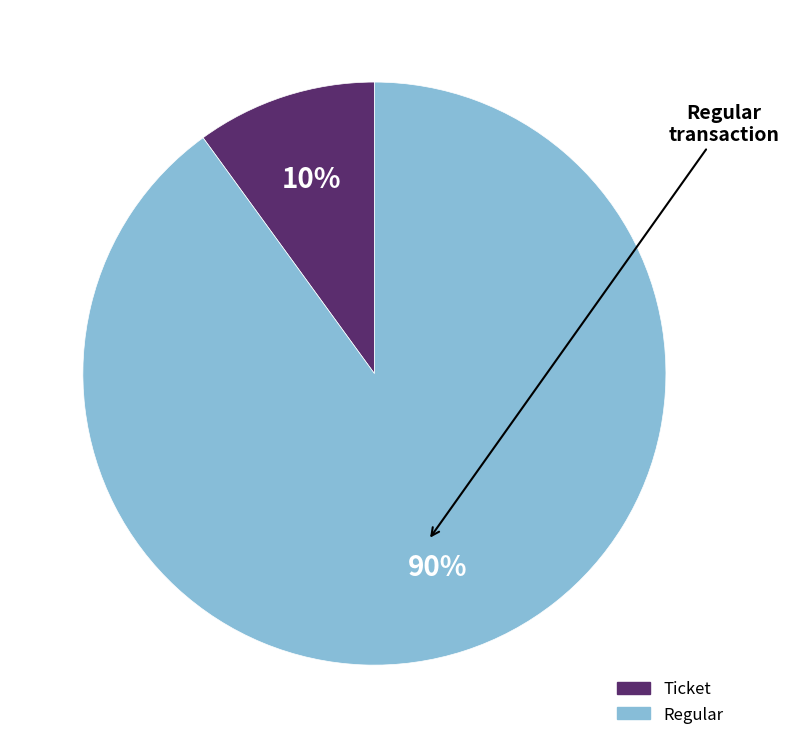

How many slices are in this pie chart?

2